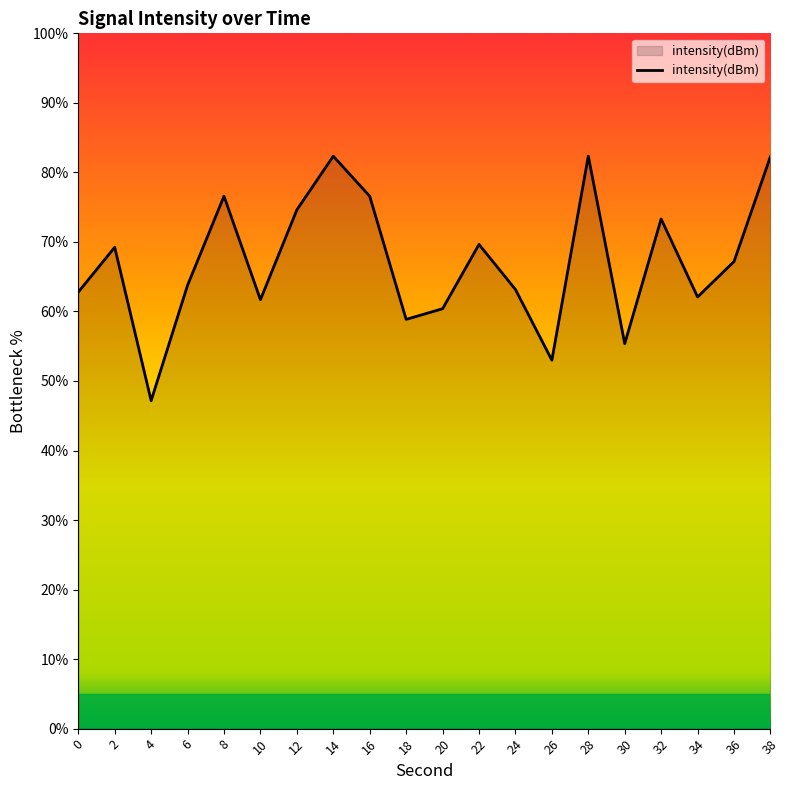

Read the value at 32.

73.3